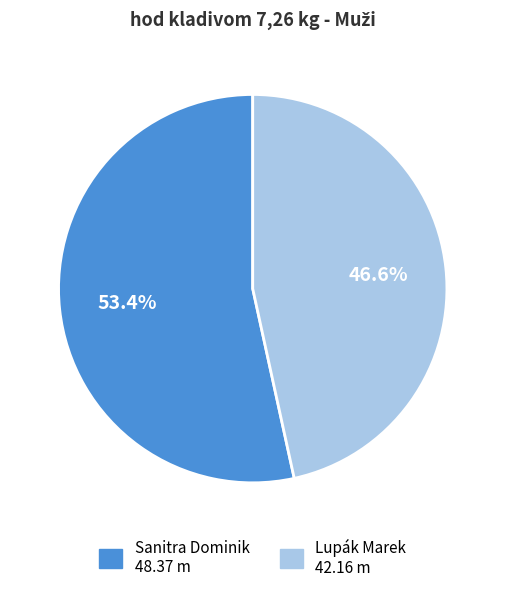

The Lupák Marek slice represents 60% of the pie. True or false?

False